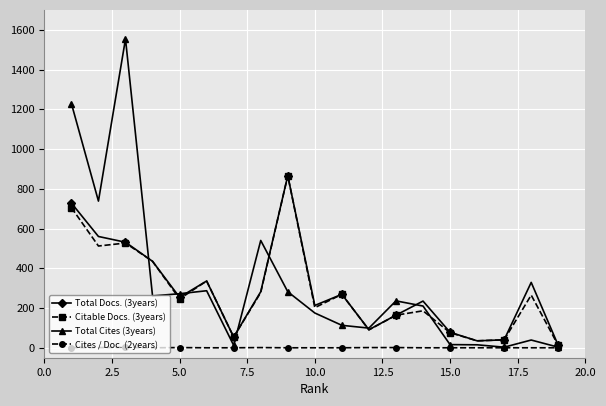

Which series has the widest spread of values?

Total Cites (3years)